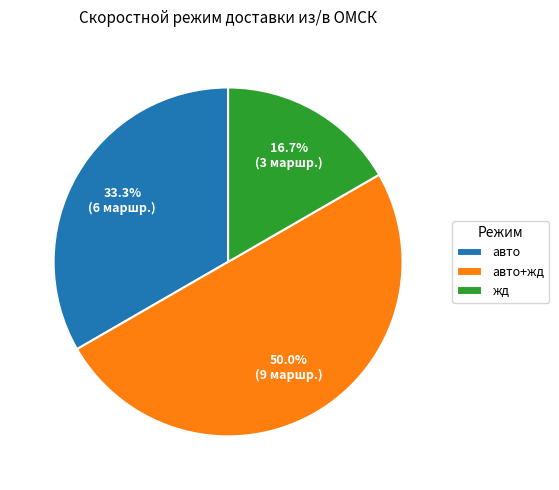

Rank the categories by value from lowest to highest.

жд, авто, авто+жд